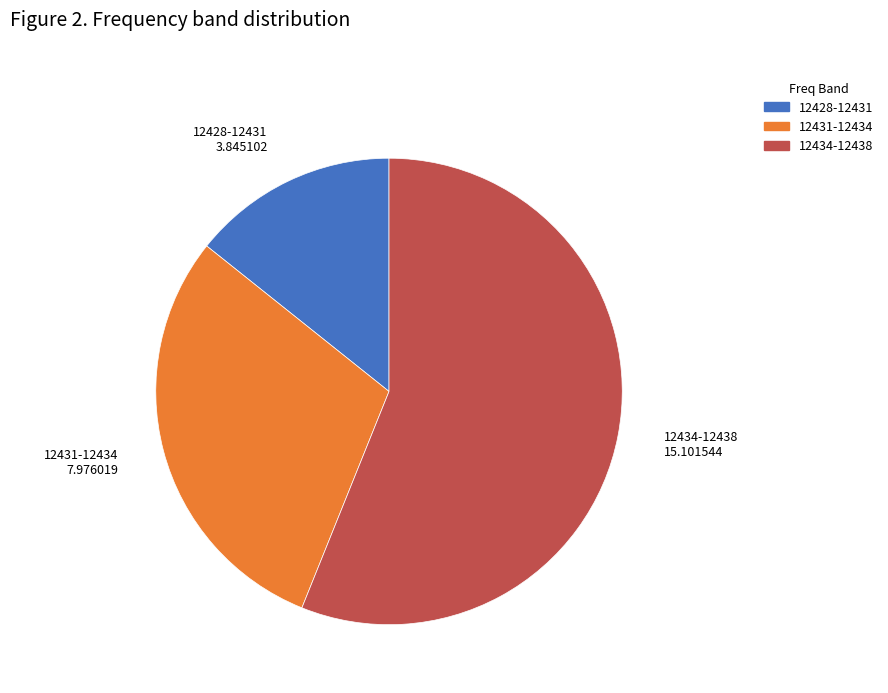

Is there any slice that represents more than half of the pie?

Yes